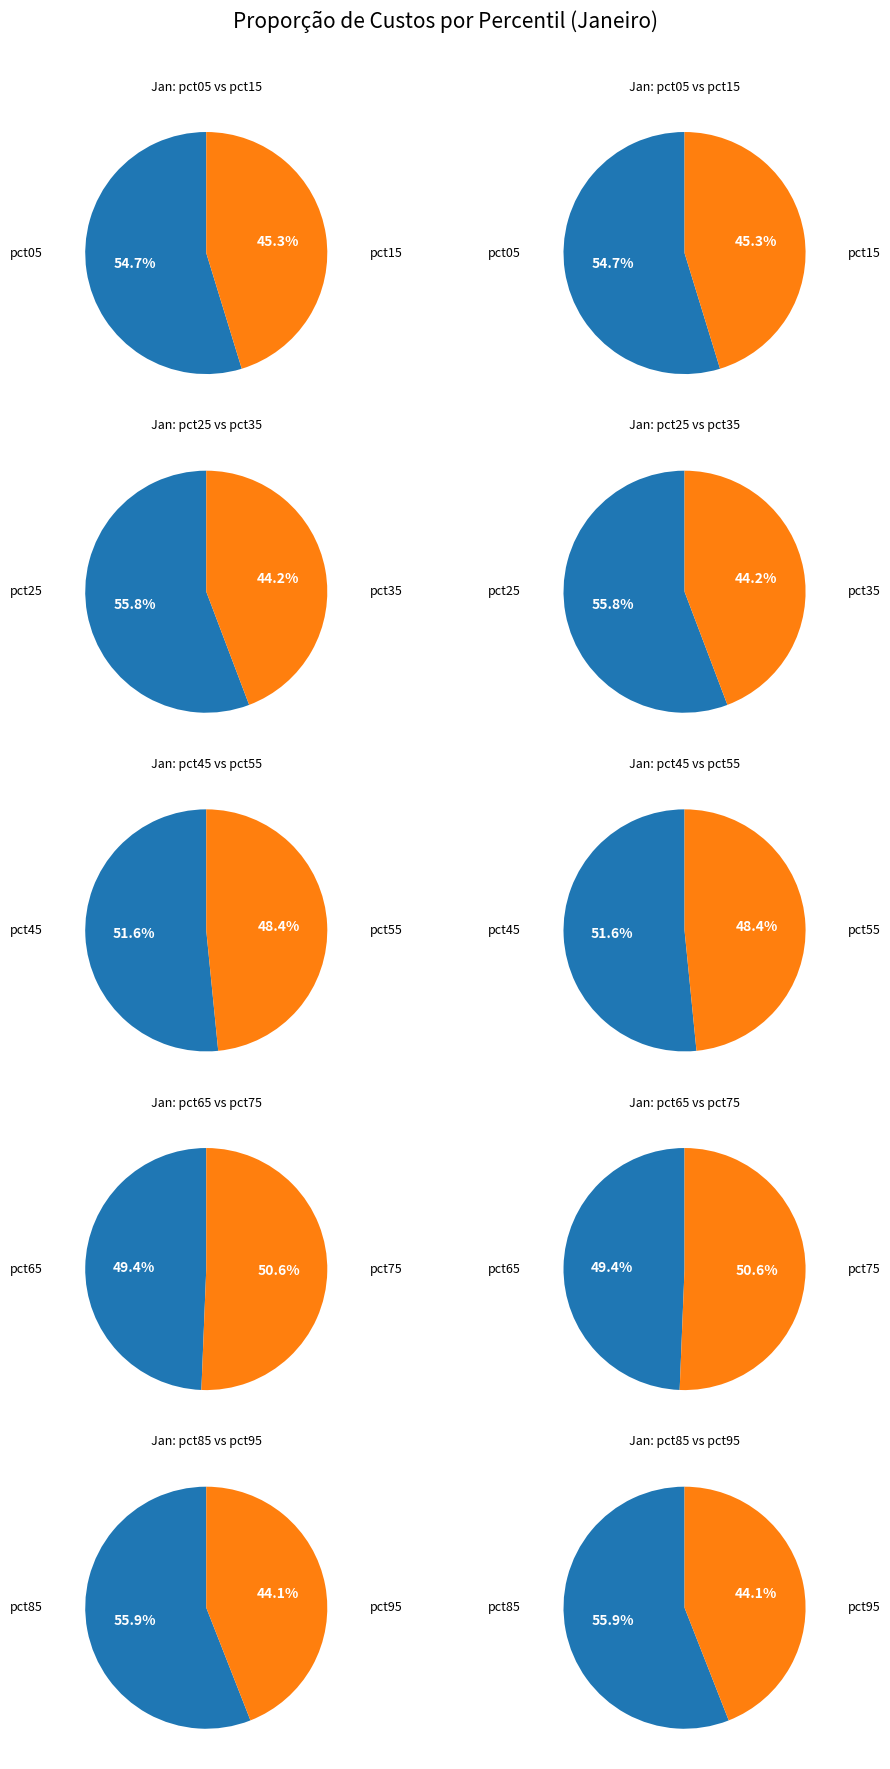

Count the number of slices in the pie.

10